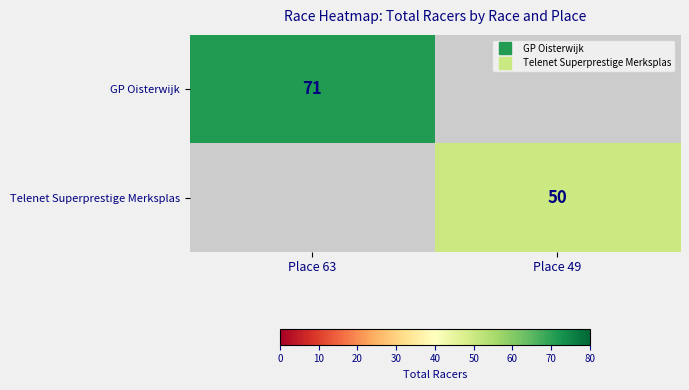

The GP Oisterwijk series shows 19.9 at Place 63. True or false?

False